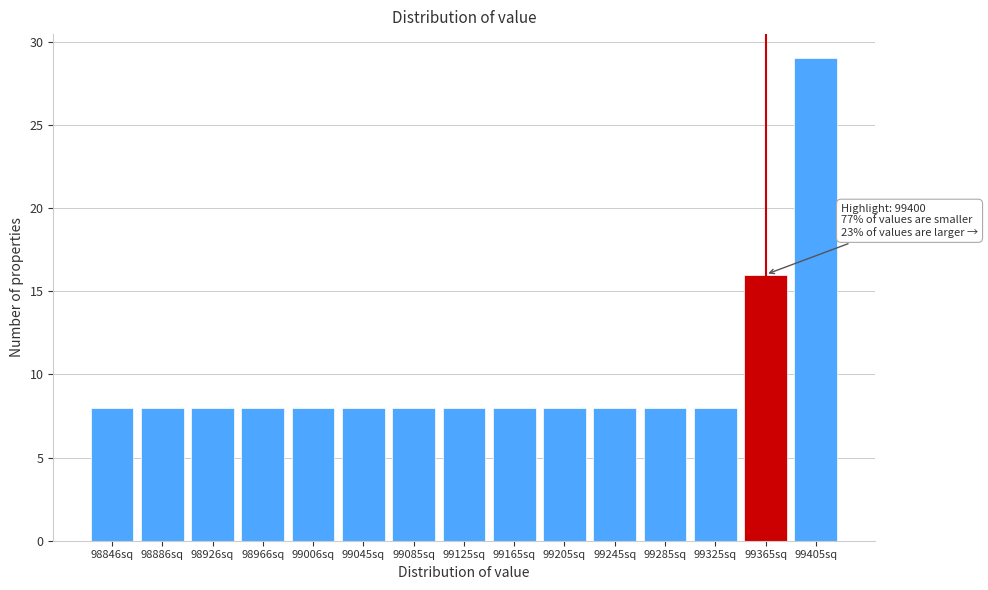

Reading left to right, extract all data points from this chart.

98846sq=8	98886sq=8	98926sq=8	98966sq=8	99006sq=8	99045sq=8	99085sq=8	99125sq=8	99165sq=8	99205sq=8	99245sq=8	99285sq=8	99325sq=8	99365sq=16	99405sq=29